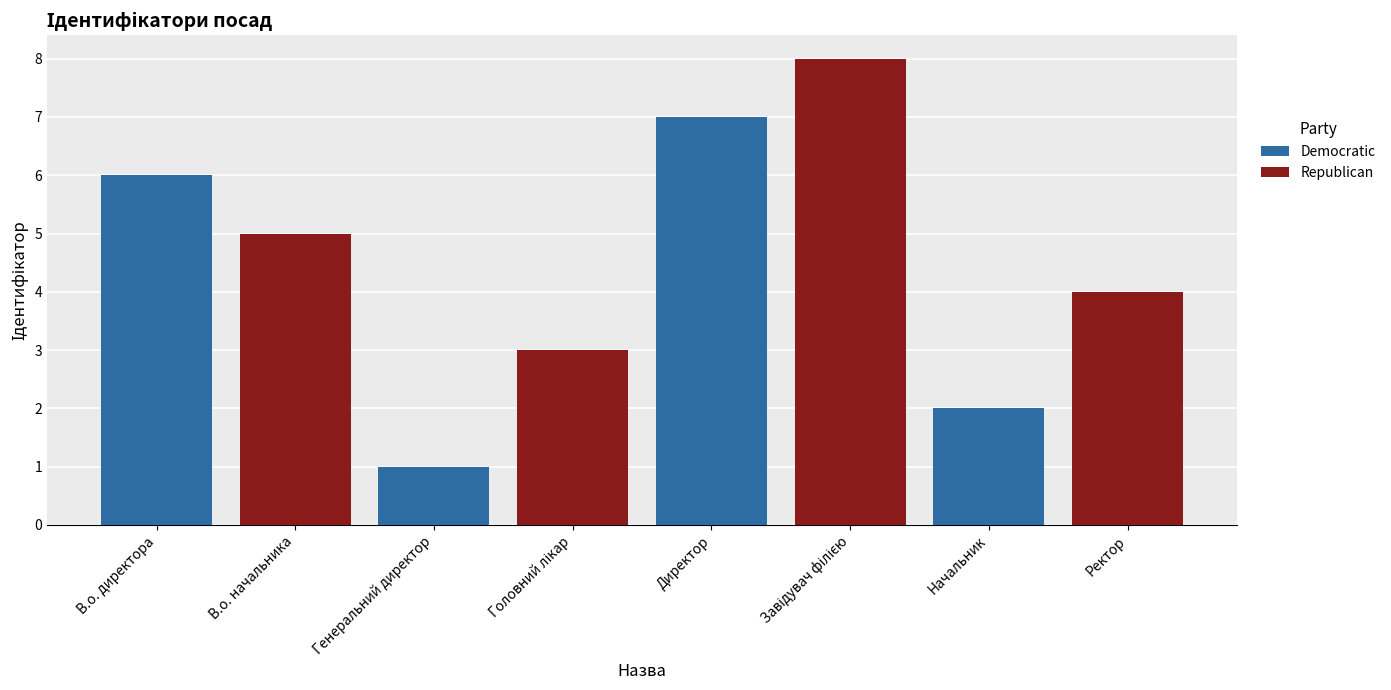

Reading right to left, list all the values displayed in this chart.

Ректор=4	Начальник=2	Завідувач філією=8	Директор=7	Головний лікар=3	Генеральний директор=1	В.о. начальника=5	В.о. директора=6